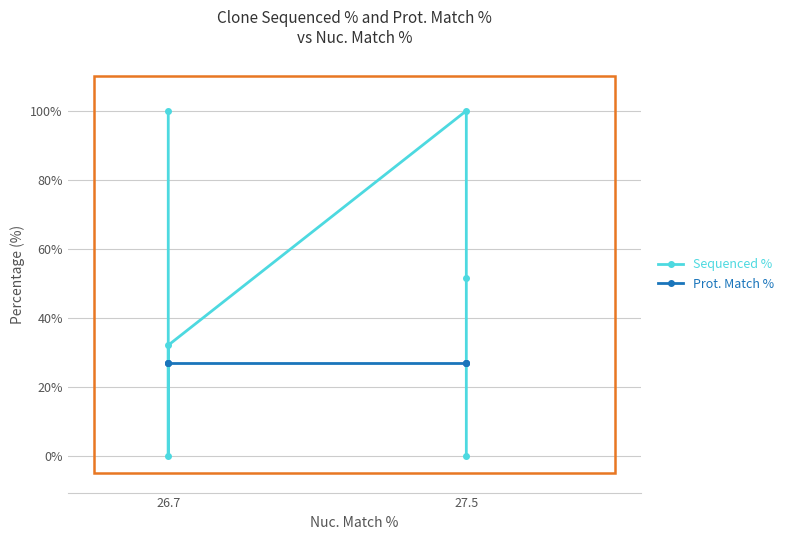

Is this an area chart (filled region under the line)?

No